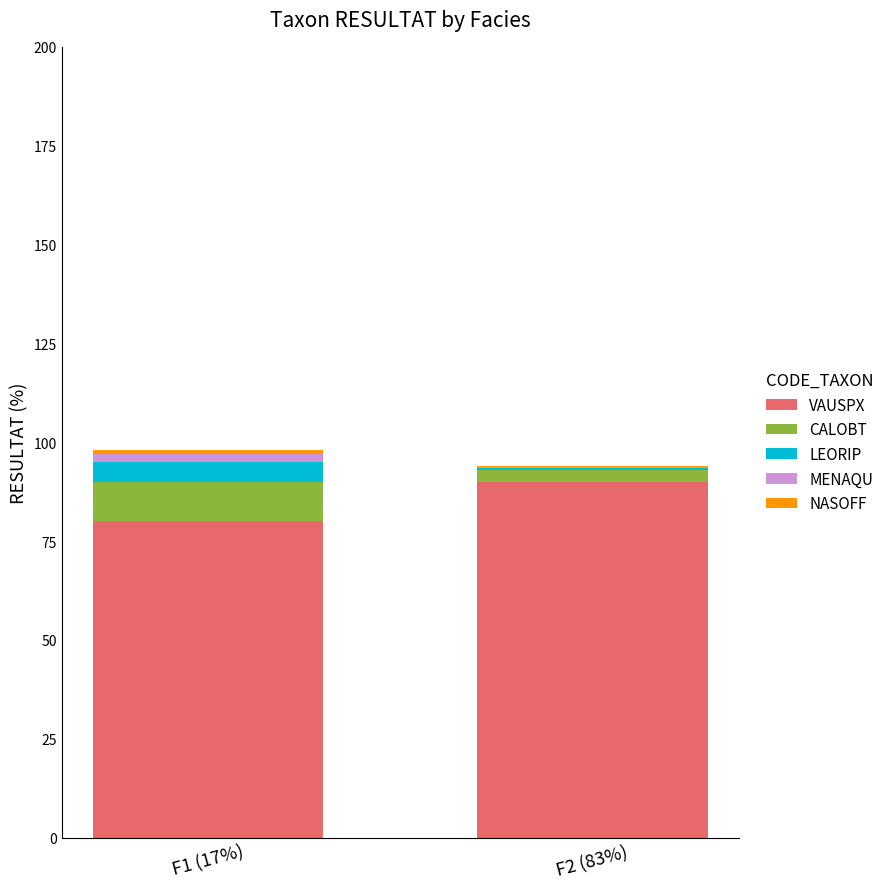

The value of NASOFF at F1 (17%) is 0.4. True or false?

False